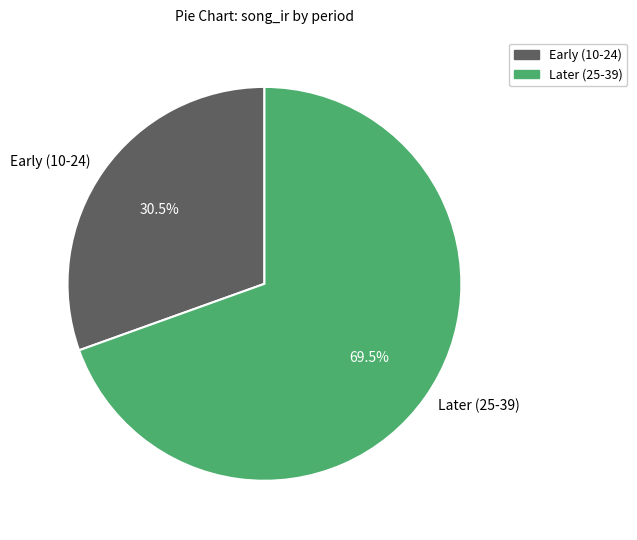

Approximately how many times larger is the value at Later (25-39) compared to Early (10-24)?

2.3